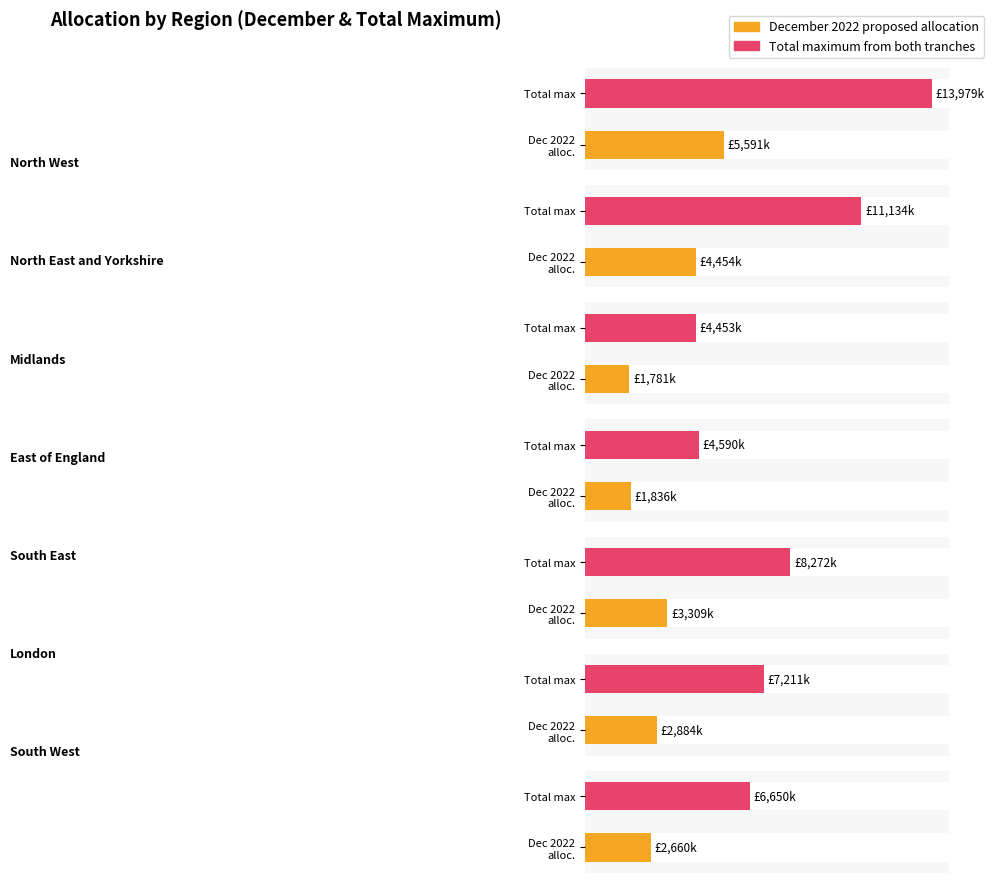

Which has a higher value, London or Midlands?

London